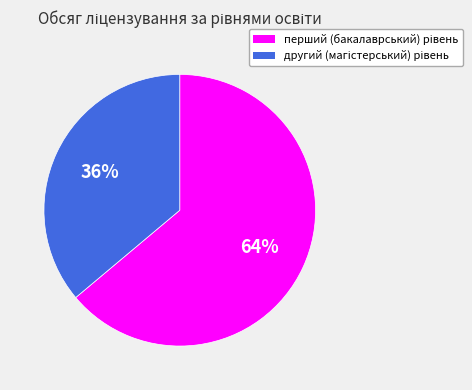

To the nearest percent, what is the difference between the largest and smallest slice percentages?

28%